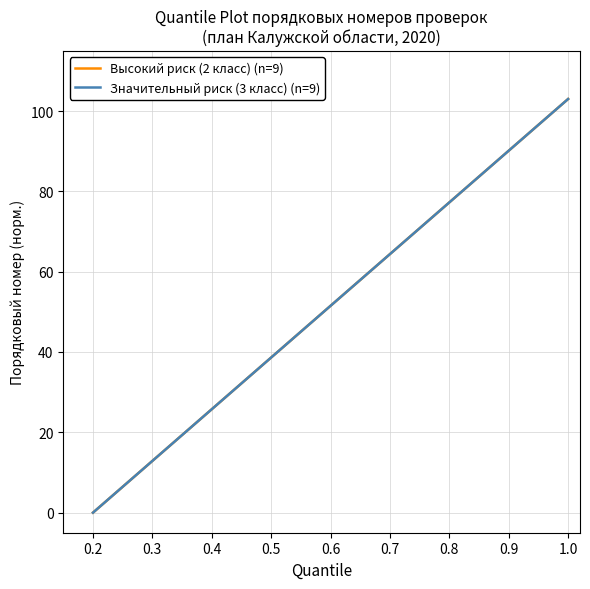

Is this an area chart (filled region under the line)?

No